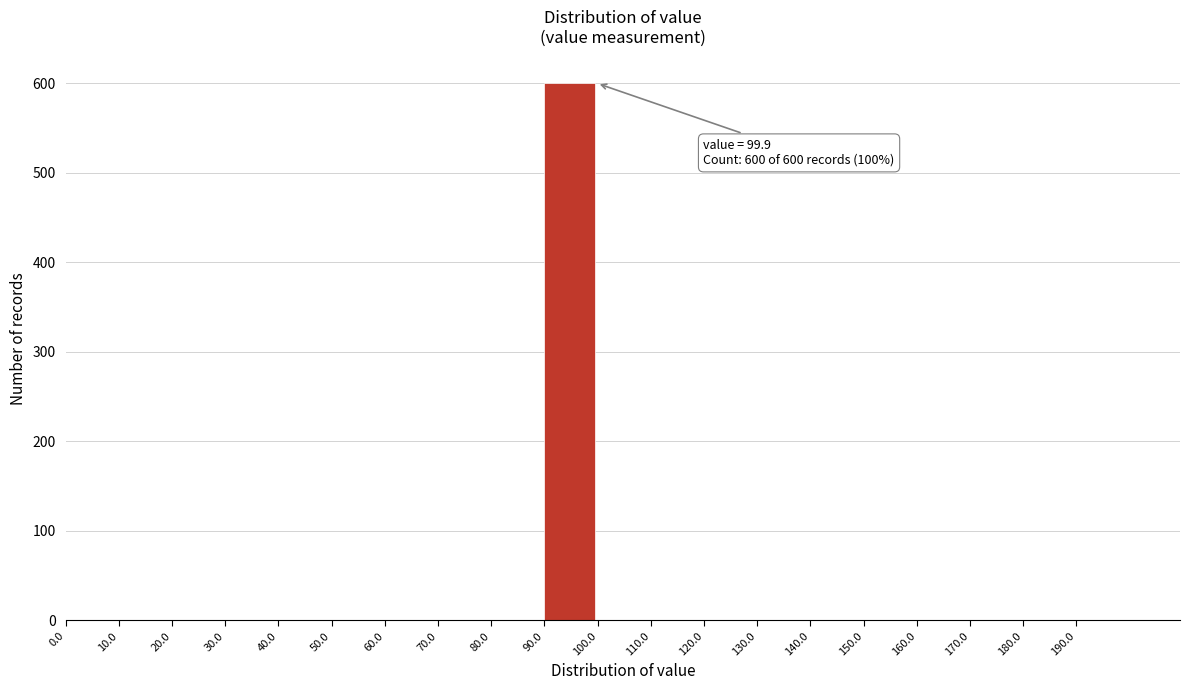

Which range on the x-axis has the tallest bar?

90 to 100